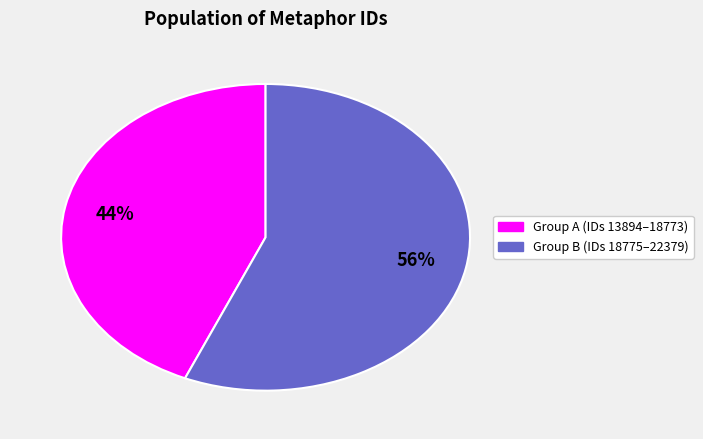

Is there a majority slice in this chart?

Yes